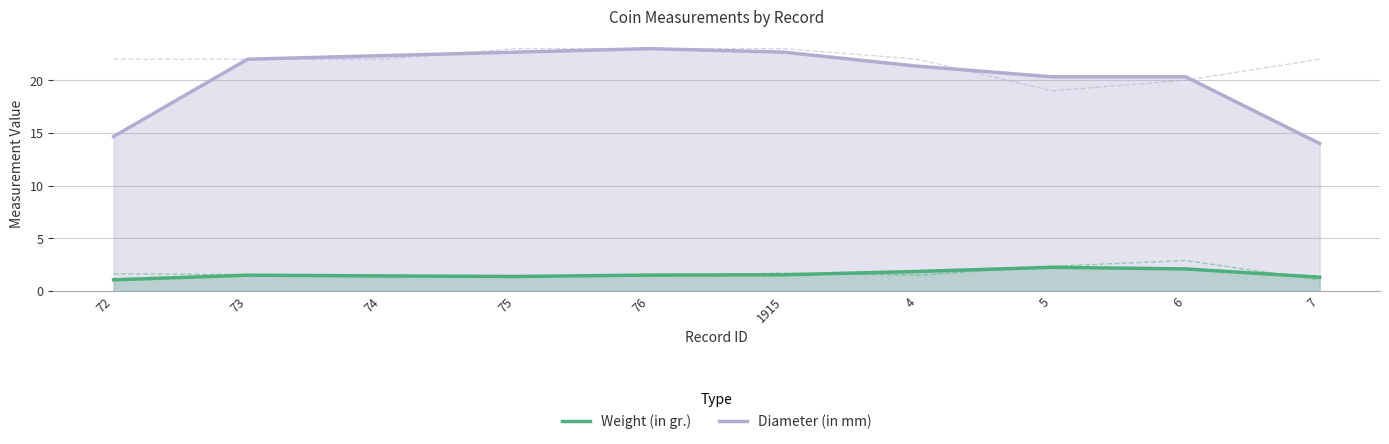

Which category has the lowest value across all series?

72